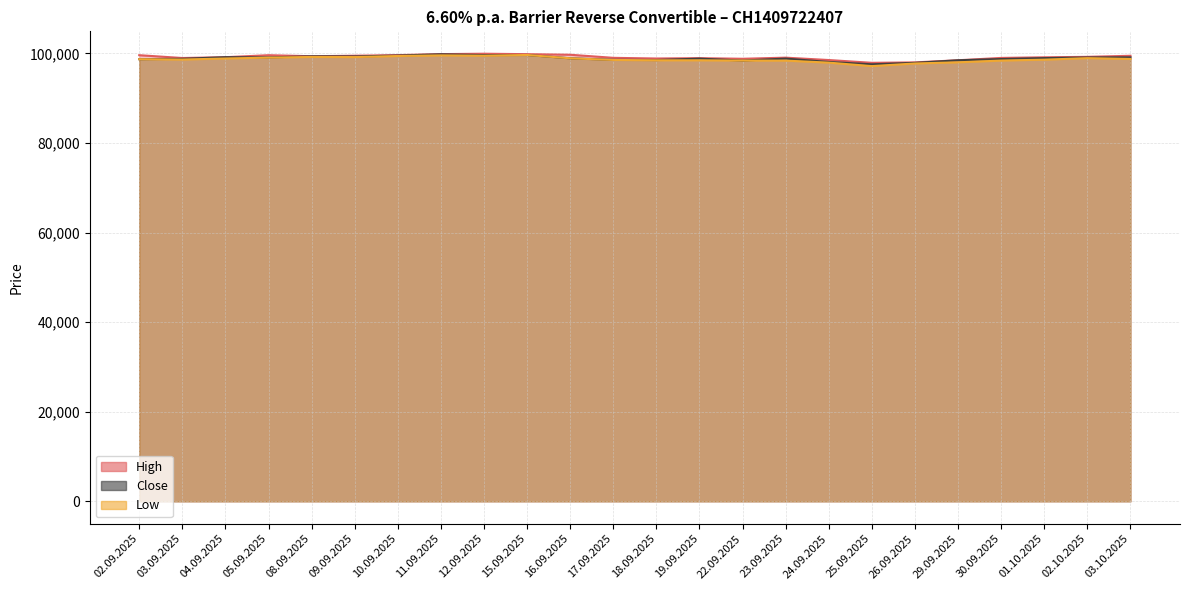

What is the average value of the Low series?

98687